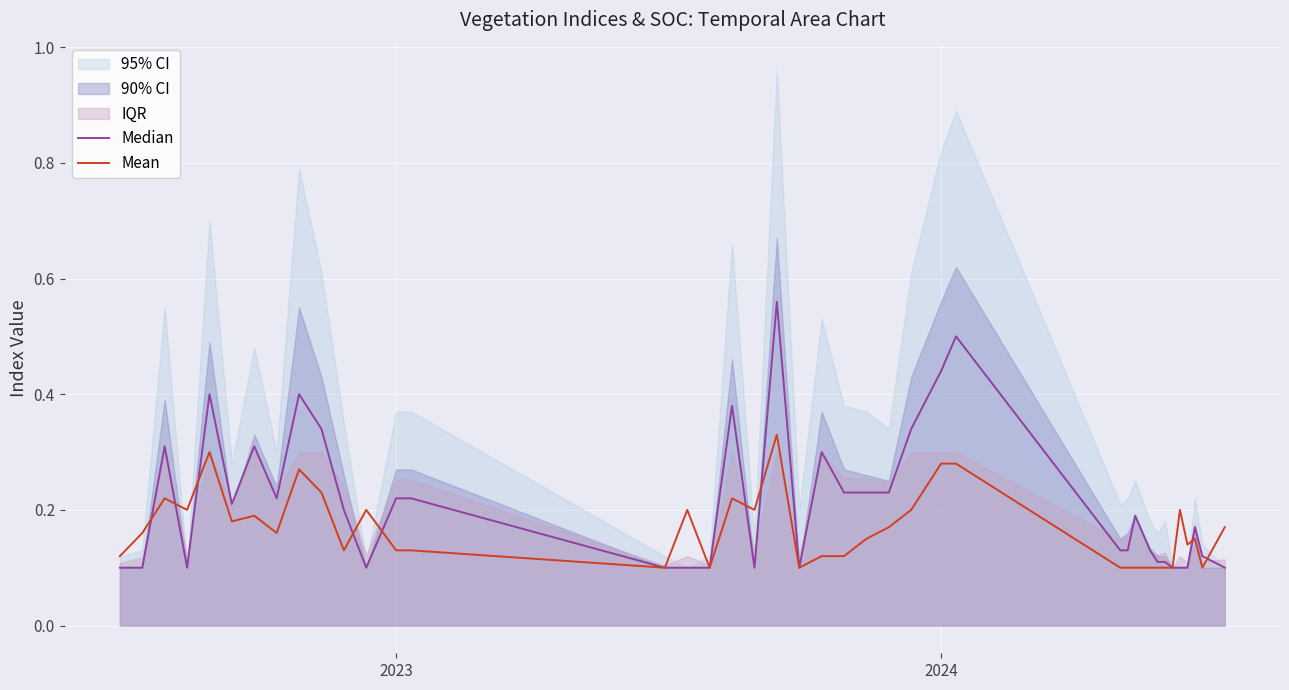

Count the number of categories in the chart.

40